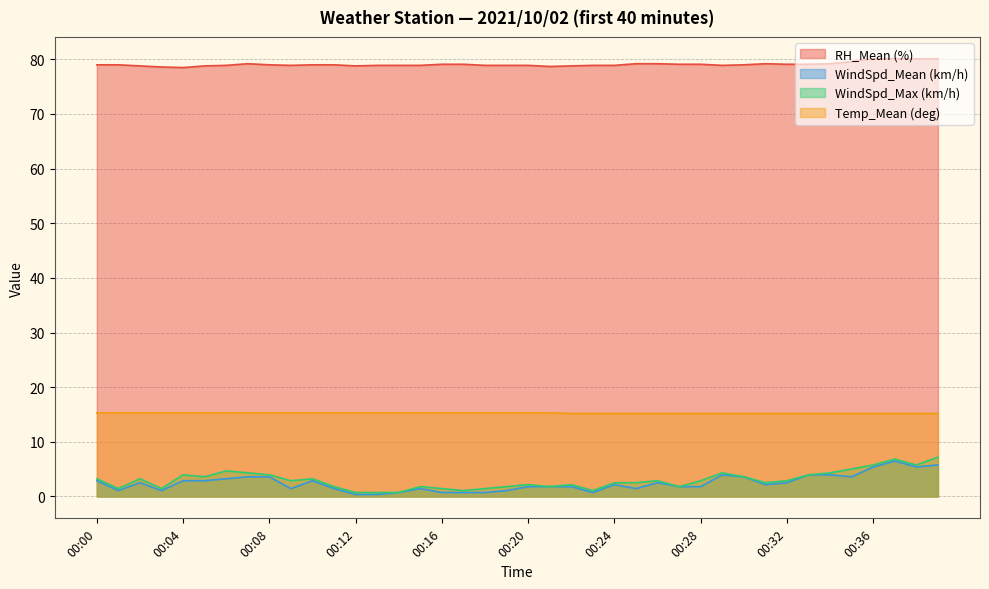

Which series has the largest range (max minus min)?

WindSpd_Max (km/h)